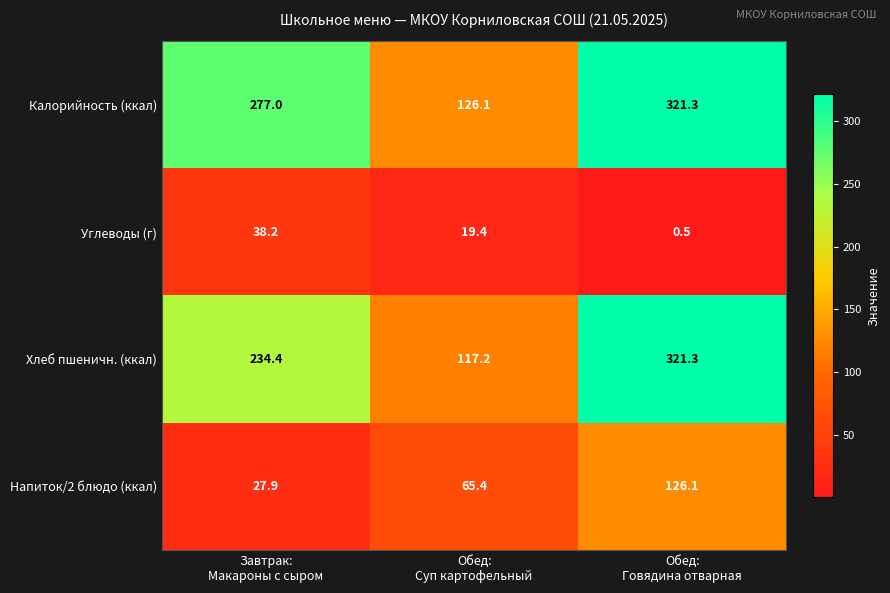

Reading right to left, transcribe all the data shown in this chart.

Калорийность (ккал): 321.3	126.1	277.0
Углеводы (г): 0.5	19.4	38.2
Хлеб пшеничн. (ккал): 321.3	117.2	234.4
Напиток/2 блюдо (ккал): 126.1	65.4	27.9